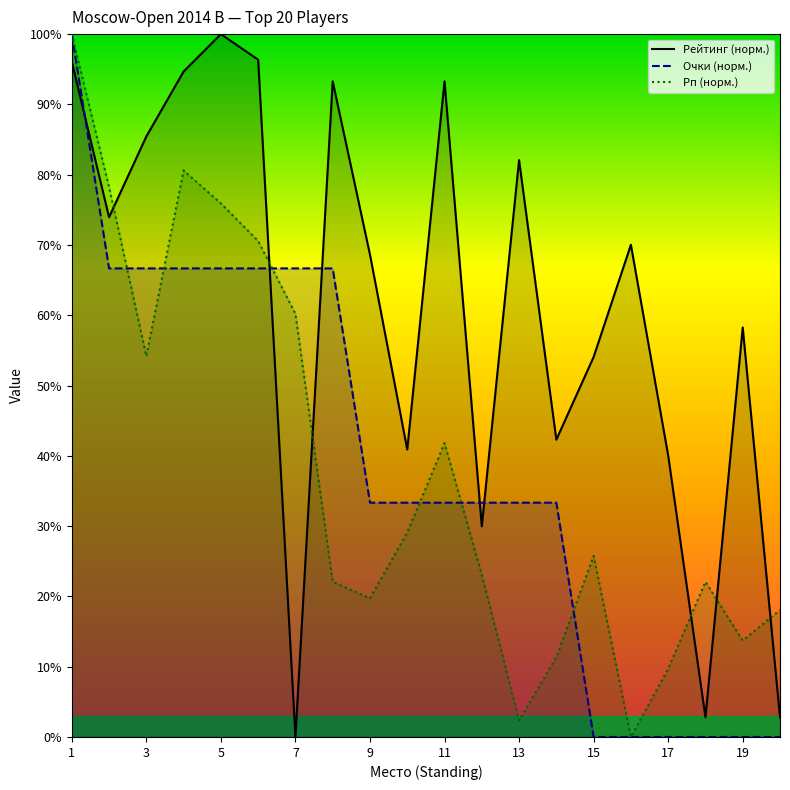

How many interior local valleys does the Рейтинг (норм.) series have?

6